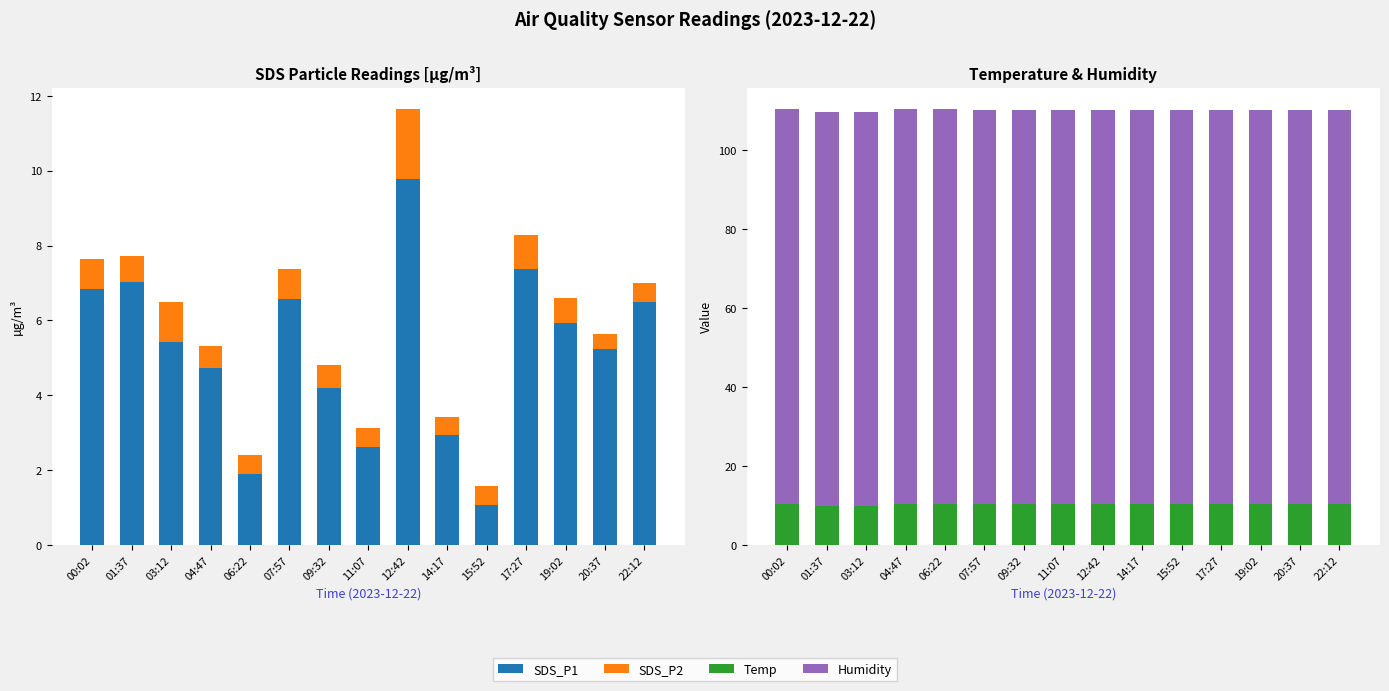

What is the total value across all series at 19:02?

116.9